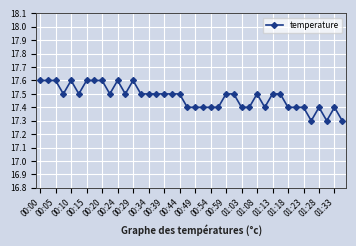

Does the chart have visible grid lines?

Yes